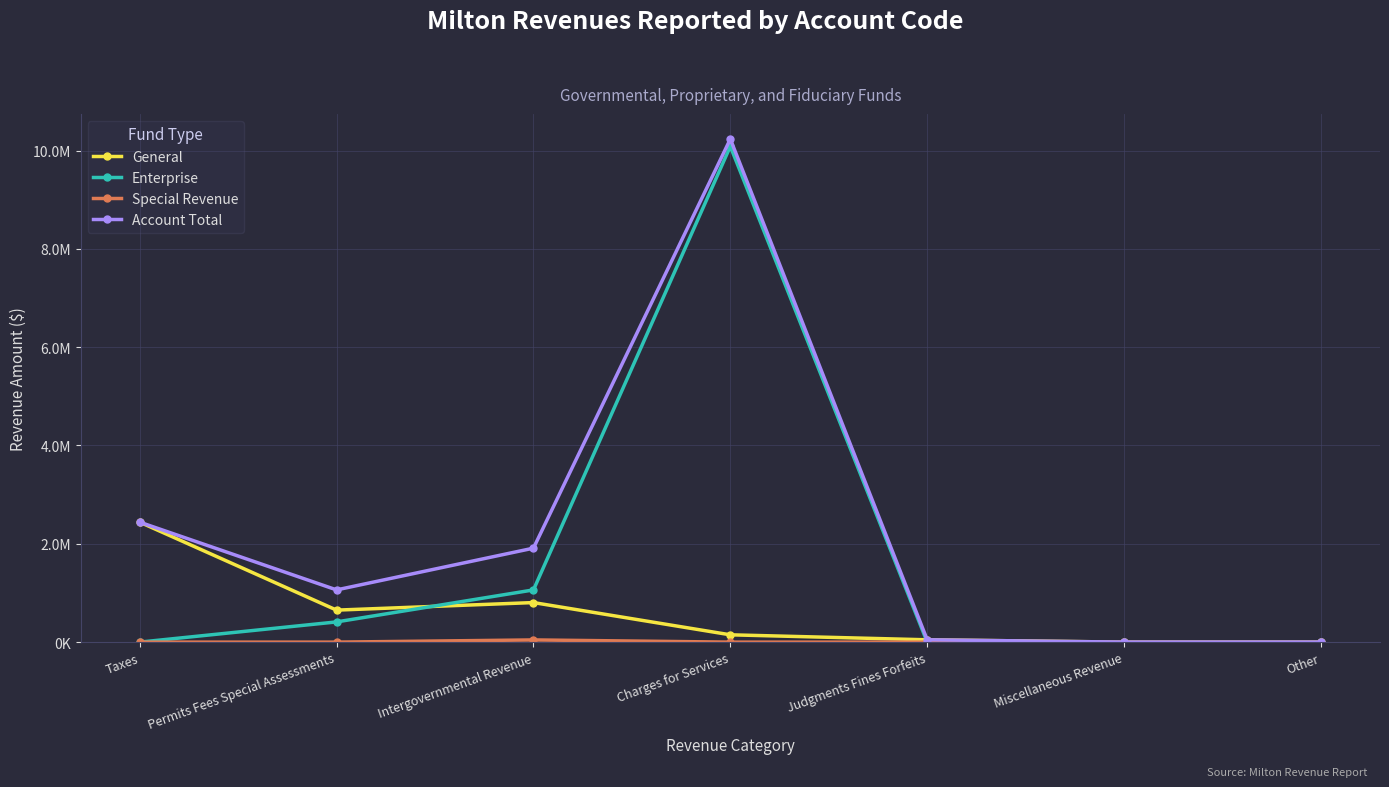

At which label does Special Revenue reach its minimum?

Taxes